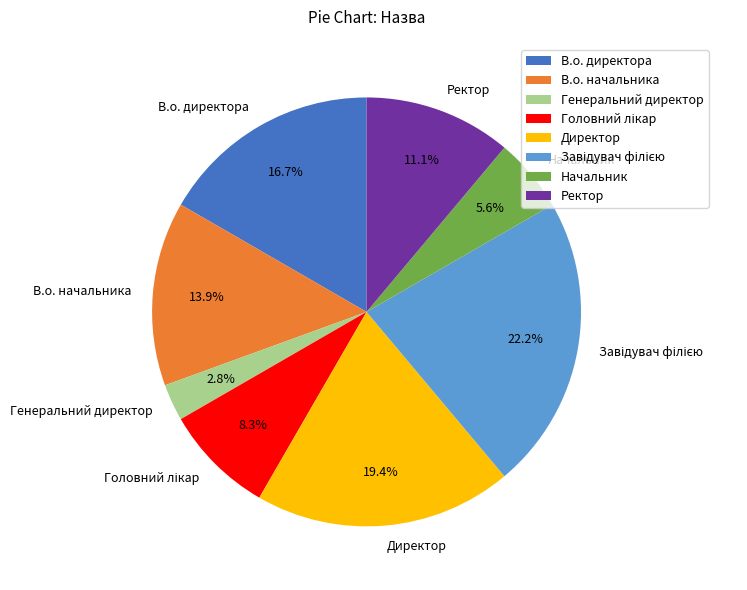

Approximately how many times larger is the value at В.о. начальника compared to Начальник?

2.5